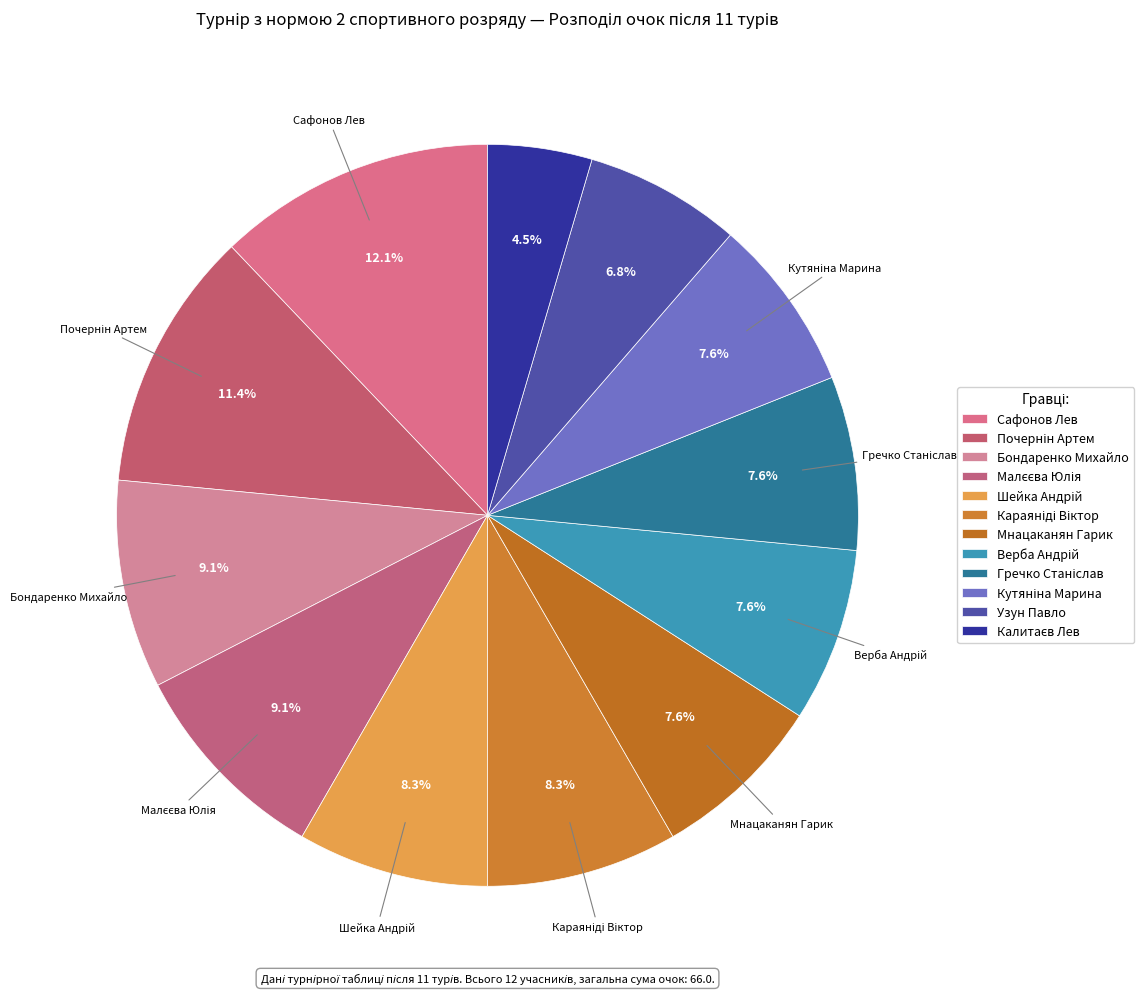

How many slices are in this pie chart?

12